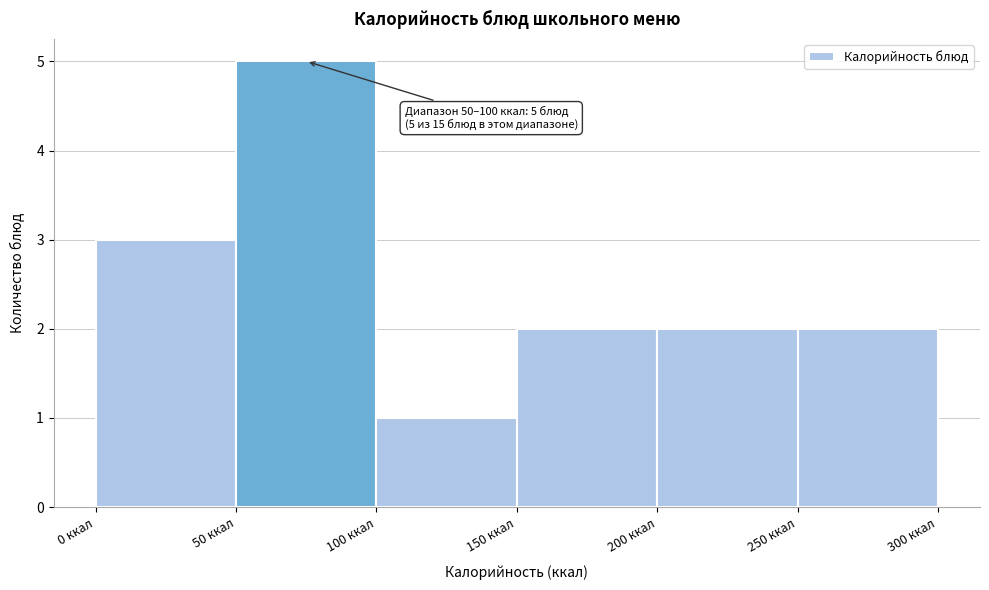

Over which range of the x-axis is the bar tallest?

50 to 100